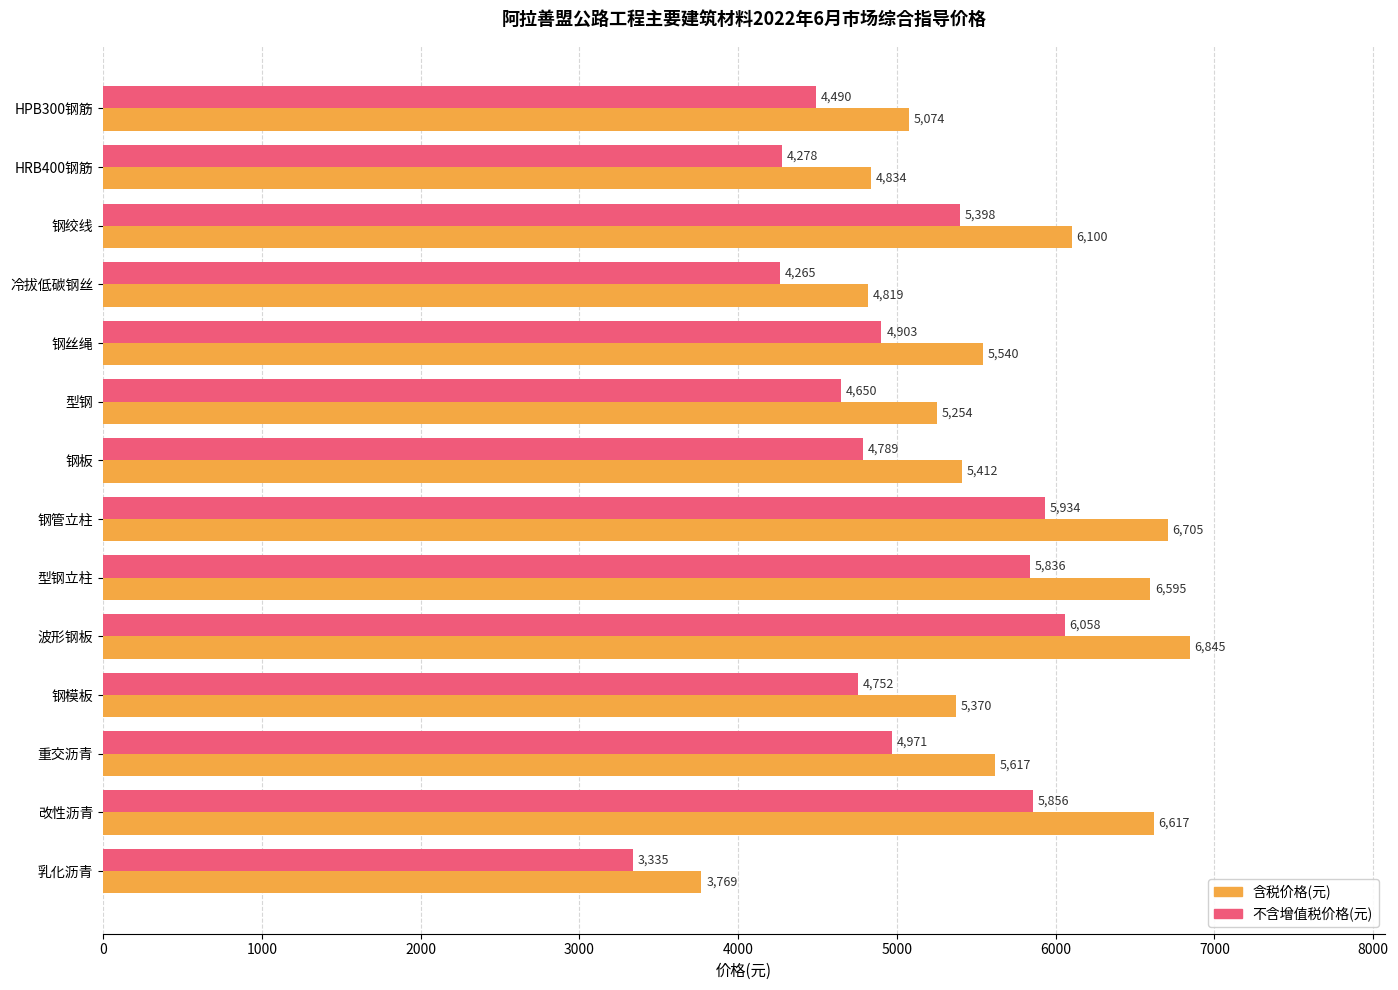

What is the difference between the second highest and second lowest values in the 不含增值税价格(元) series?

1669